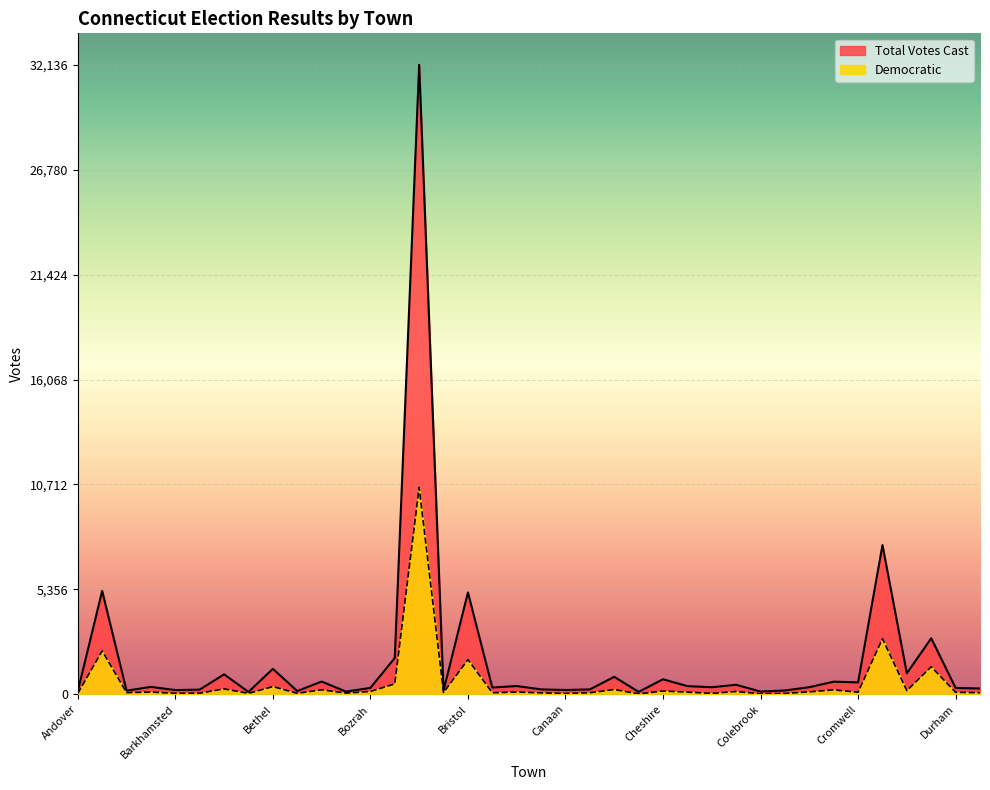

What is the value of the Total Votes Cast point at the 31st from the left?

364